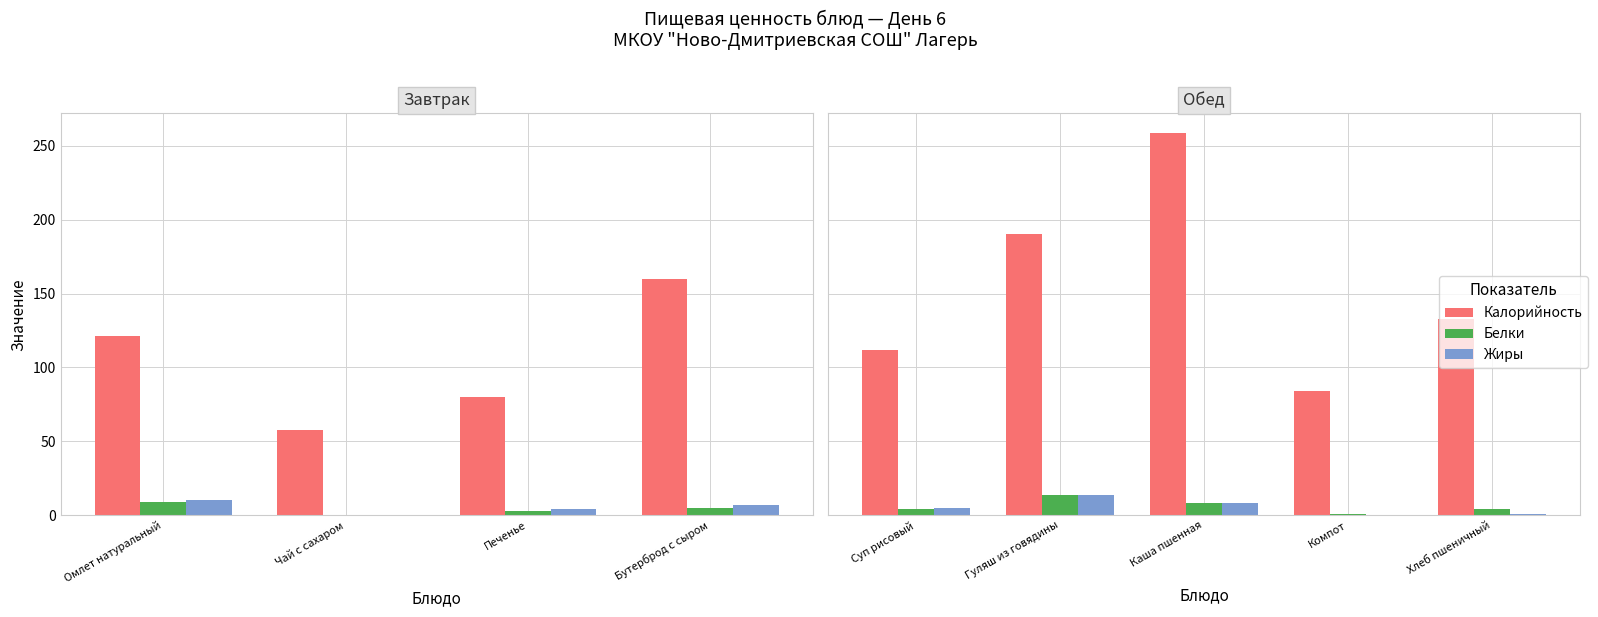

At how many categories does at least one series exceed 174?

2